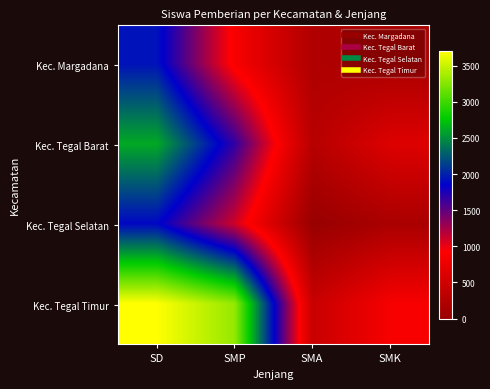

At SD, list the series in order from largest to smallest.

Kec. Tegal Timur, Kec. Tegal Barat, Kec. Margadana, Kec. Tegal Selatan